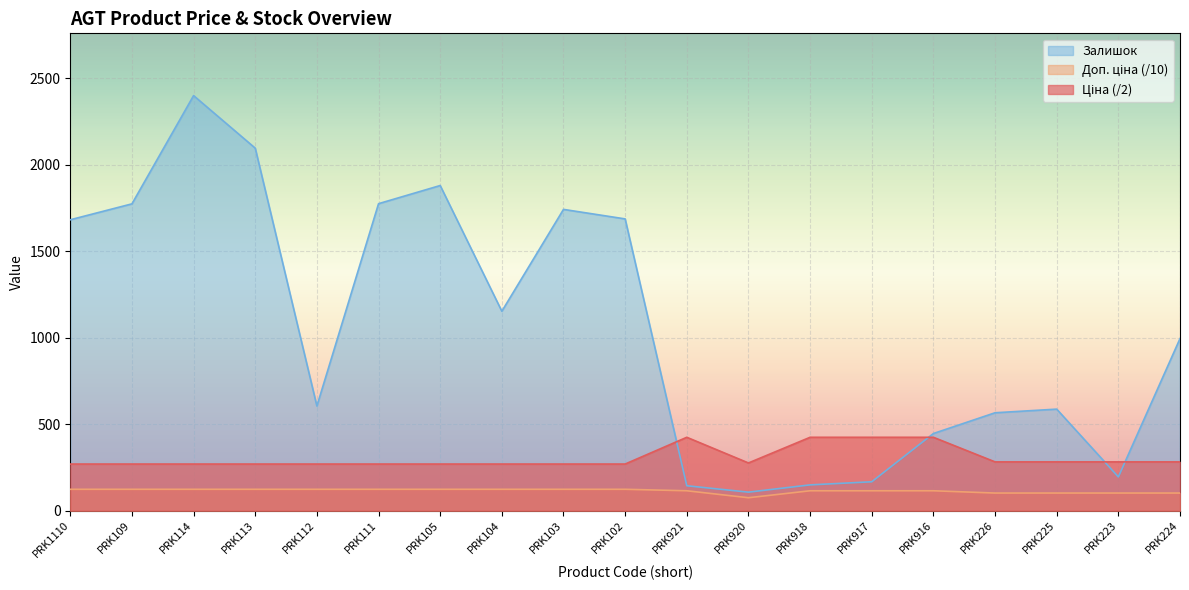

Reading left to right, what are all the values shown in this chart?

Ціна: PRK1110=269.5	PRK109=269.5	PRK114=269.5	PRK113=269.5	PRK112=269.5	PRK111=269.5	PRK105=269.5	PRK104=269.5	PRK103=269.5	PRK102=269.5	PRK921=424.2	PRK920=275.7	PRK918=424.2	PRK917=424.2	PRK916=424.2	PRK226=282.0	PRK225=282.0	PRK223=282.0	PRK224=282.0
Доп. ціна: PRK1110=123.5	PRK109=123.5	PRK114=123.5	PRK113=123.5	PRK112=123.5	PRK111=123.5	PRK105=123.5	PRK104=123.5	PRK103=123.5	PRK102=123.5	PRK921=115.0	PRK920=74.7	PRK918=115.0	PRK917=115.0	PRK916=115.0	PRK226=101.8	PRK225=101.8	PRK223=101.8	PRK224=101.8
Залишок: PRK1110=1682.0	PRK109=1774.0	PRK114=2400.0	PRK113=2096.0	PRK112=605.0	PRK111=1775.0	PRK105=1880.0	PRK104=1153.0	PRK103=1742.0	PRK102=1687.0	PRK921=144.0	PRK920=107.0	PRK918=149.0	PRK917=167.0	PRK916=446.0	PRK226=566.0	PRK225=587.0	PRK223=195.0	PRK224=995.0